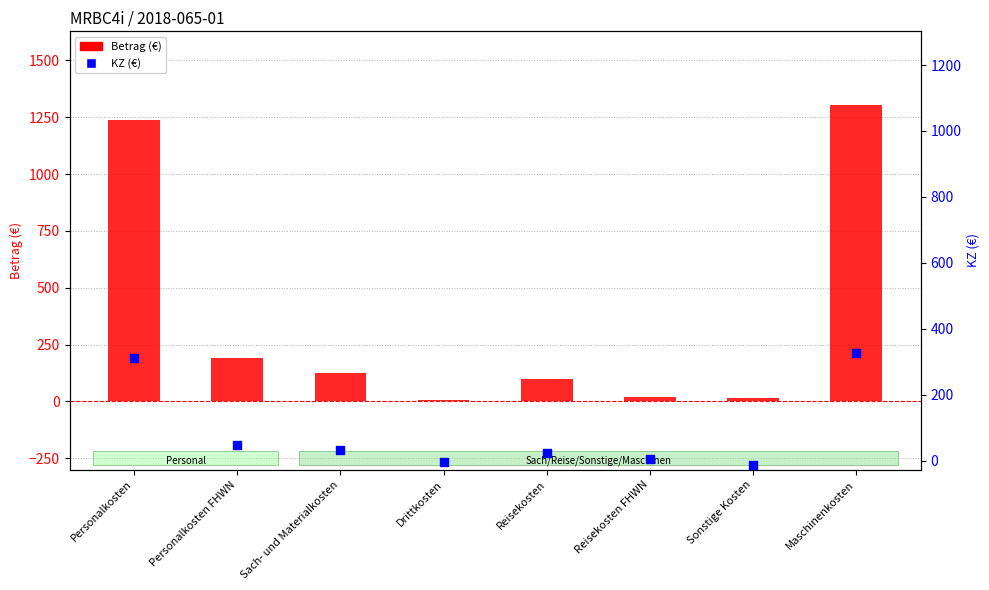

What are all the series names shown in the legend?

Betrag (€), KZ (€)